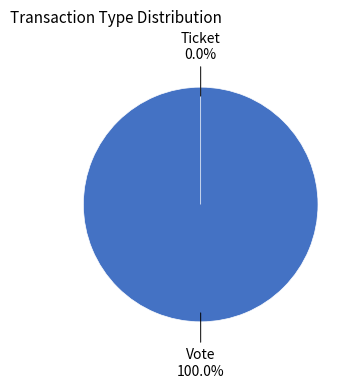

Which slice is the largest?

Vote